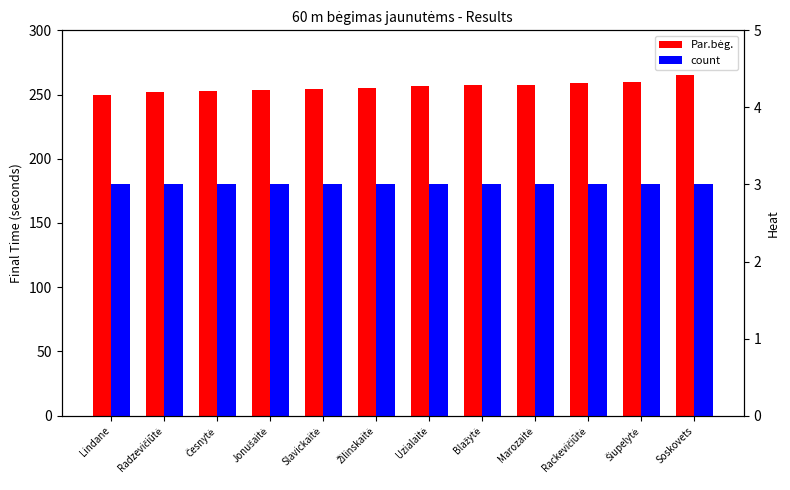

At how many categories does at least one series exceed 7?

12